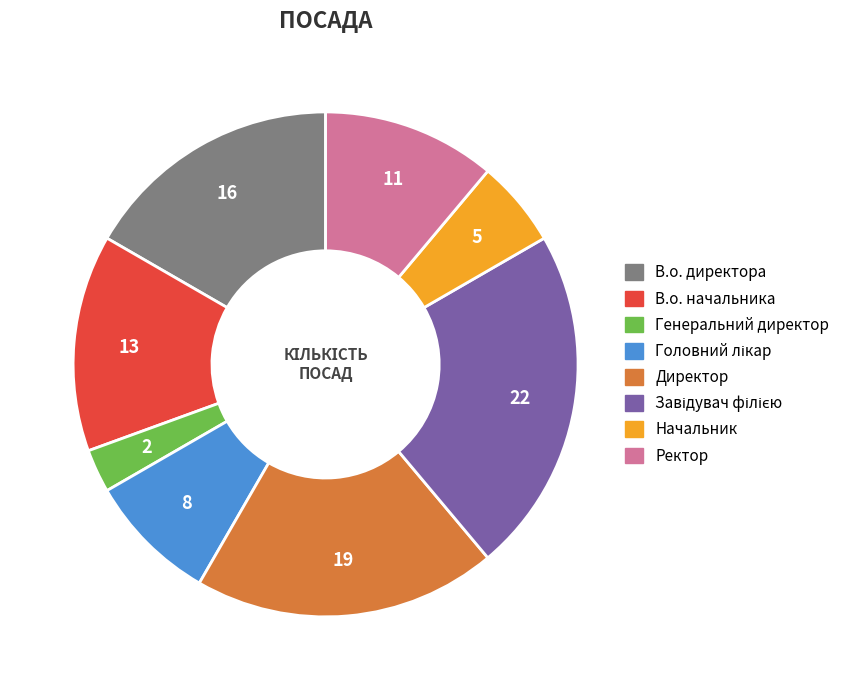

Combined, do В.о. директора and Директор account for over 50%?

No